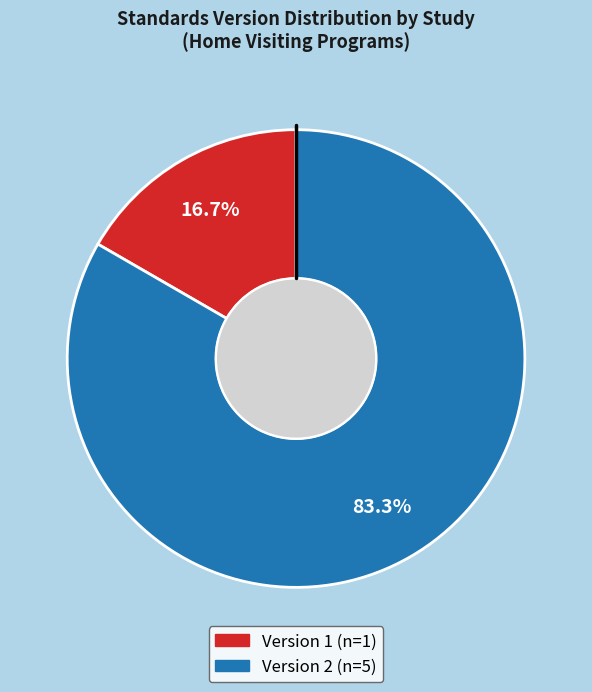

Is there a majority slice in this chart?

Yes